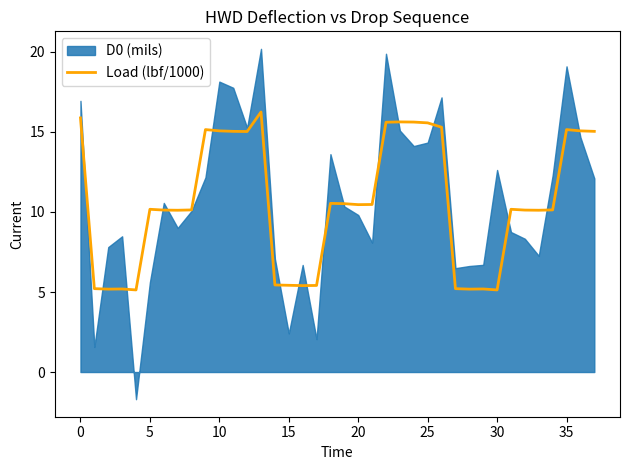

What is the lowest value of the Load (lbf/1000) series?

5.1